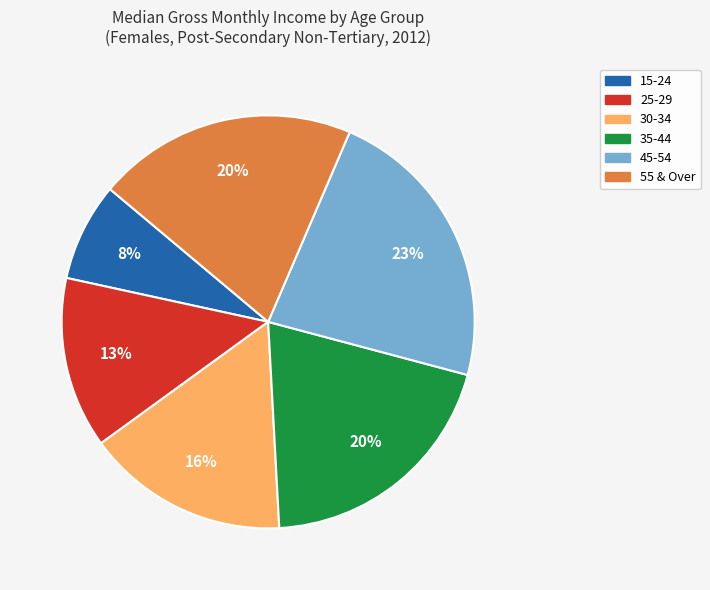

How many slices are in this pie chart?

6